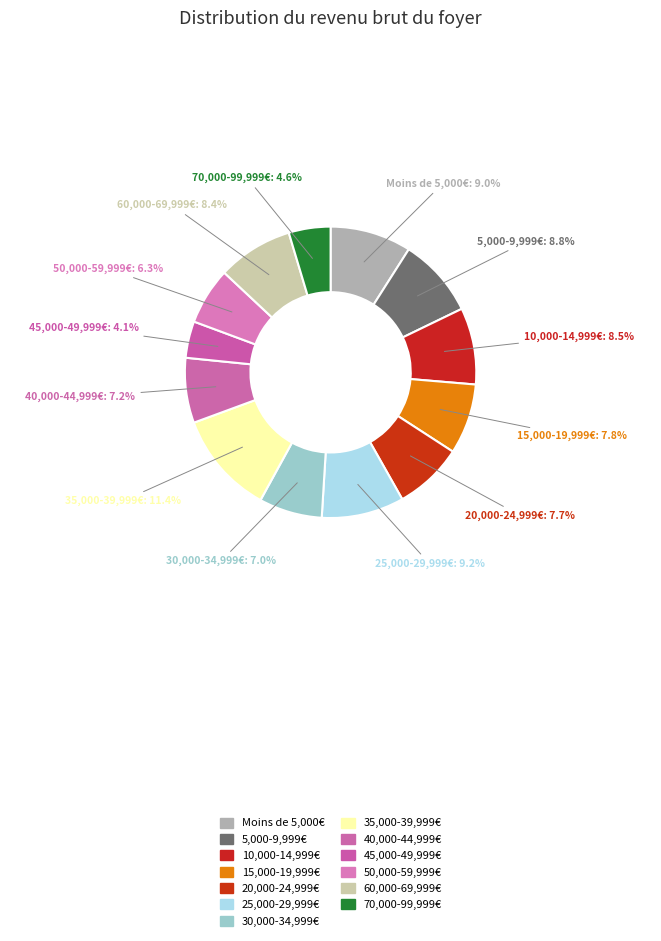

To the nearest percent, what is the average slice percentage?

8%